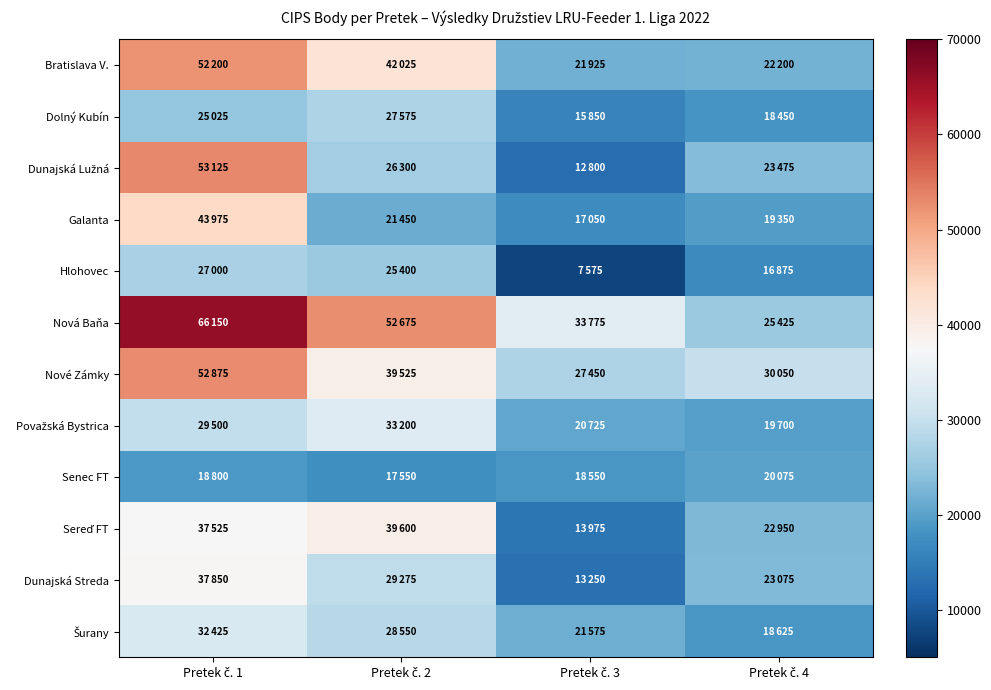

What is the spread (max minus min) of values at Pretek č. 4?

13175